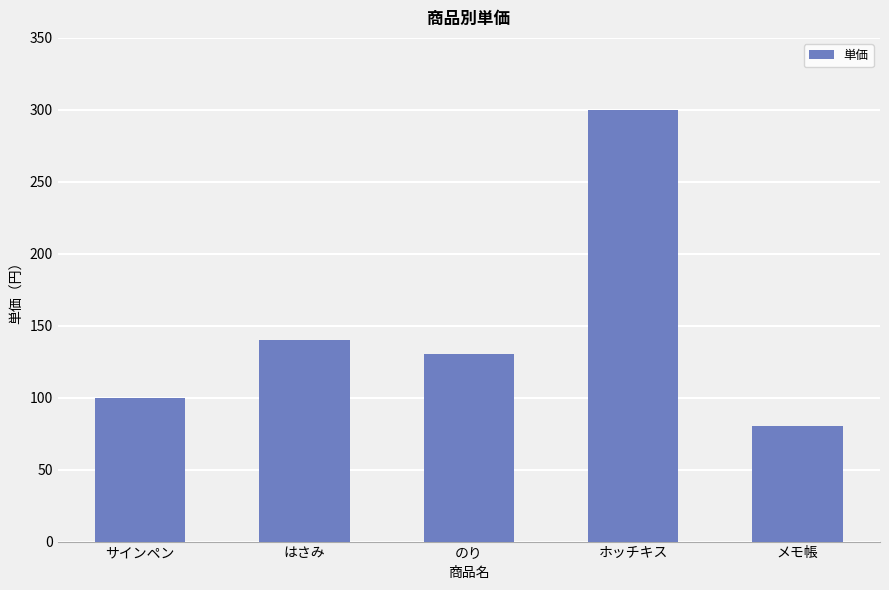

What is the label of the 3rd bar from the left?

のり